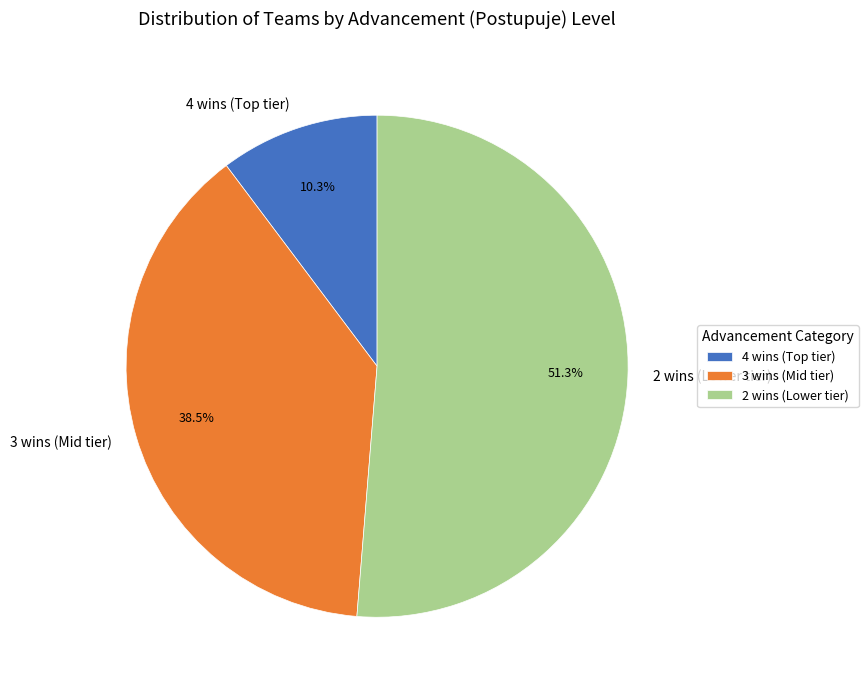

Does any single category account for the majority?

Yes